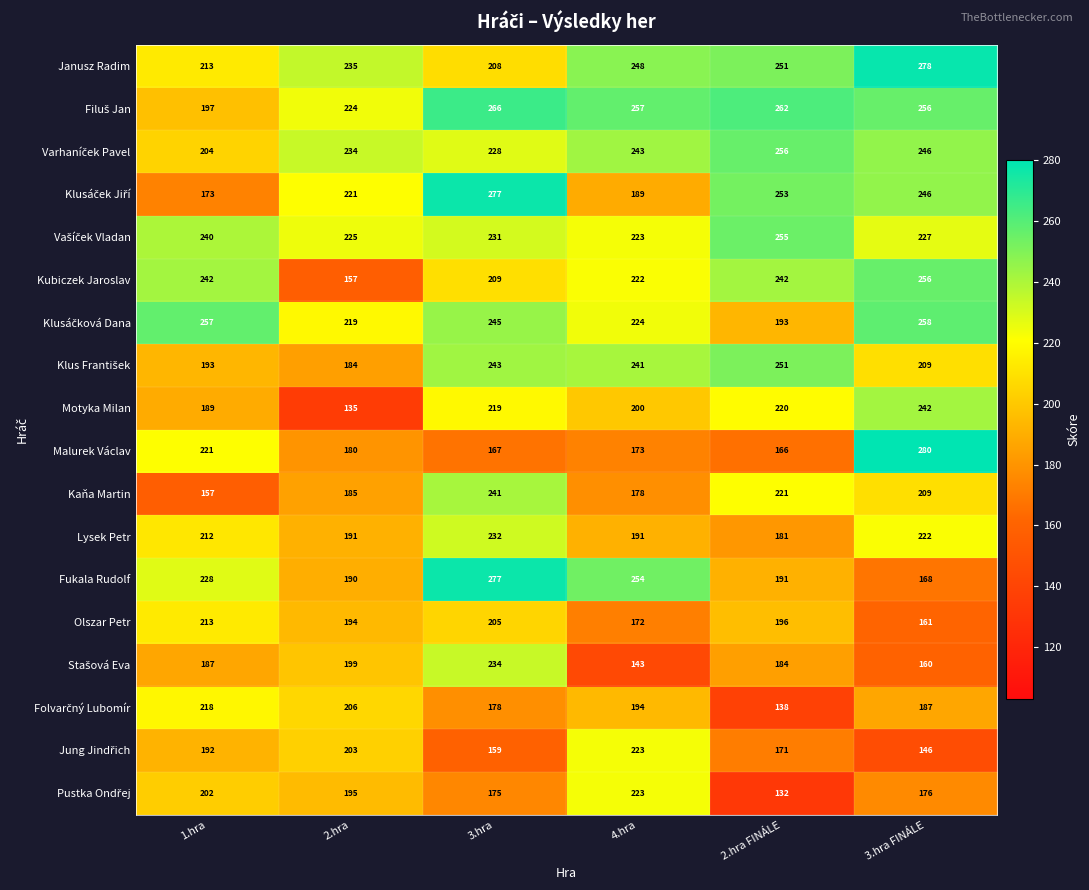

How many categories are shown in the chart?

6